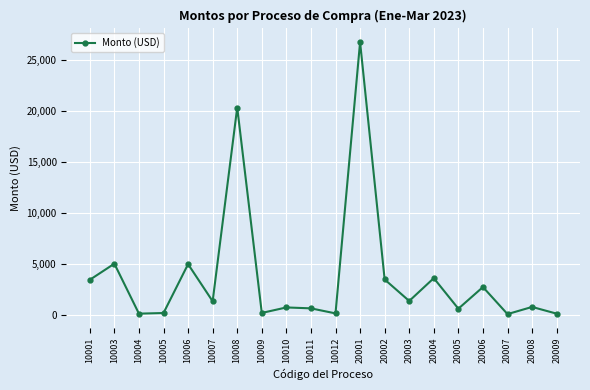

Where is the data nearest to the value 13430?

10008